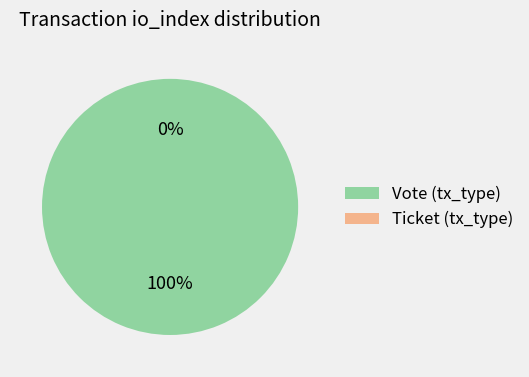

Rank the categories by value from highest to lowest.

Vote (tx_type), Ticket (tx_type)